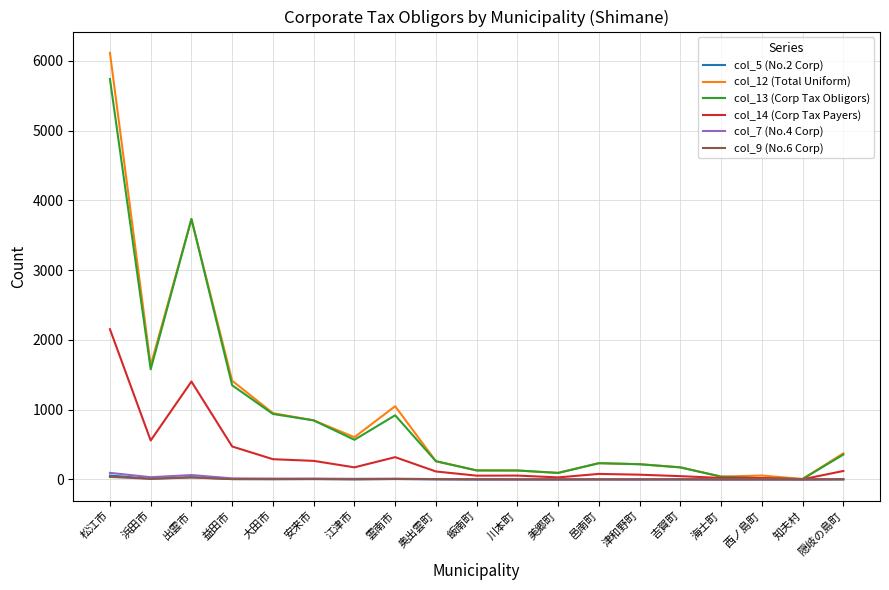

What is the difference between the highest and lowest values at 知夫村?

6